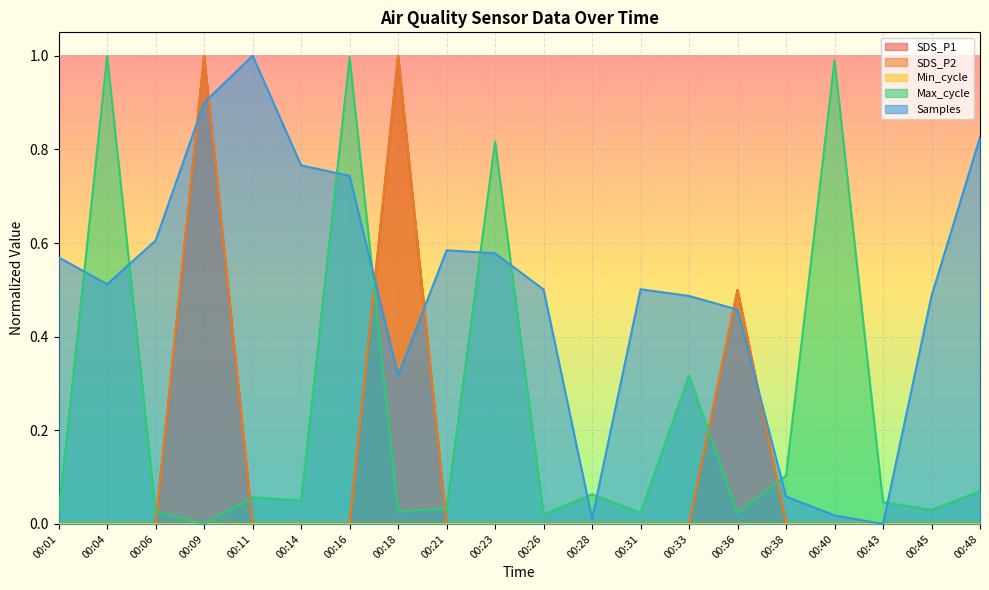

What is the sum of all SDS_P2 values?

2.5